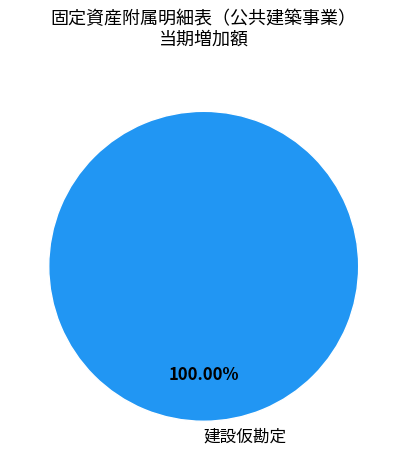

Is there a majority slice in this chart?

Yes